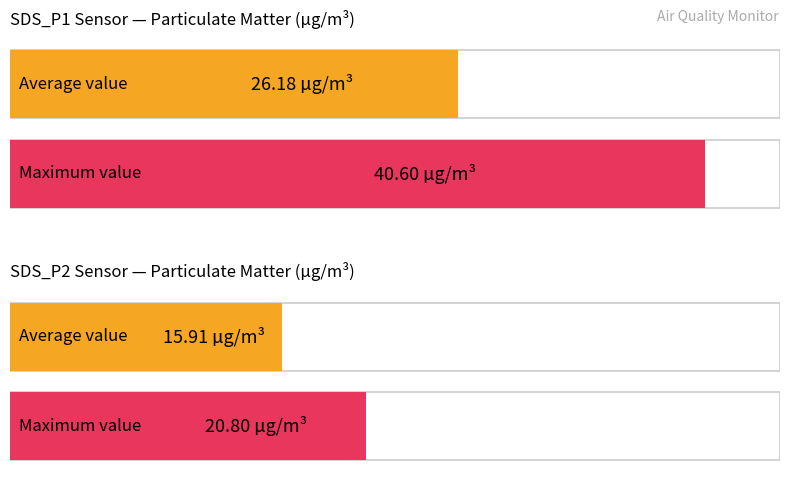

The value of Maximum utilization at SDS_P1 is 40.6. True or false?

True